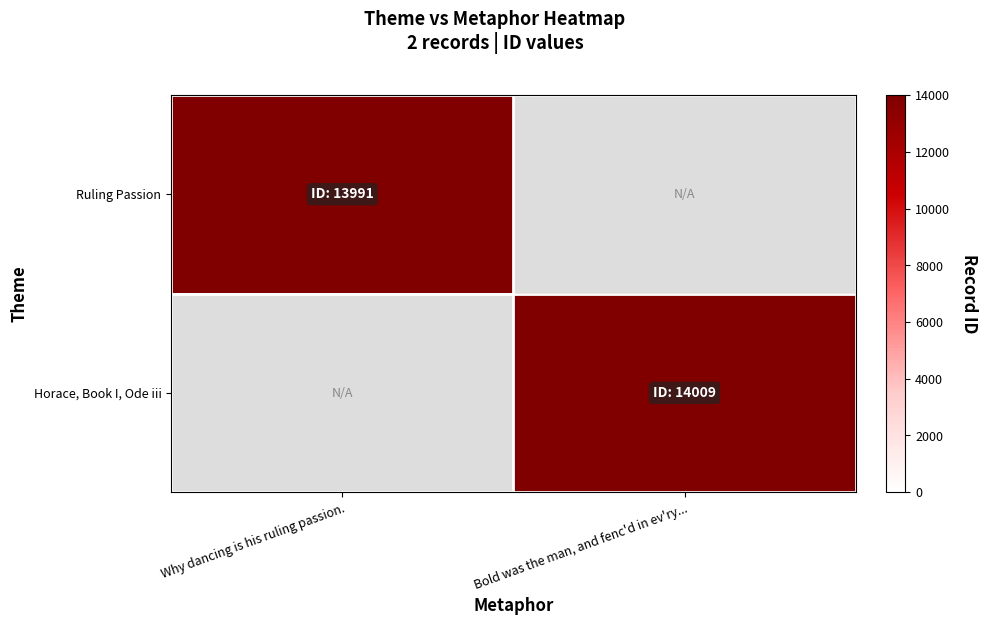

How many values in Horace, Book I, Ode iii are above zero?

1